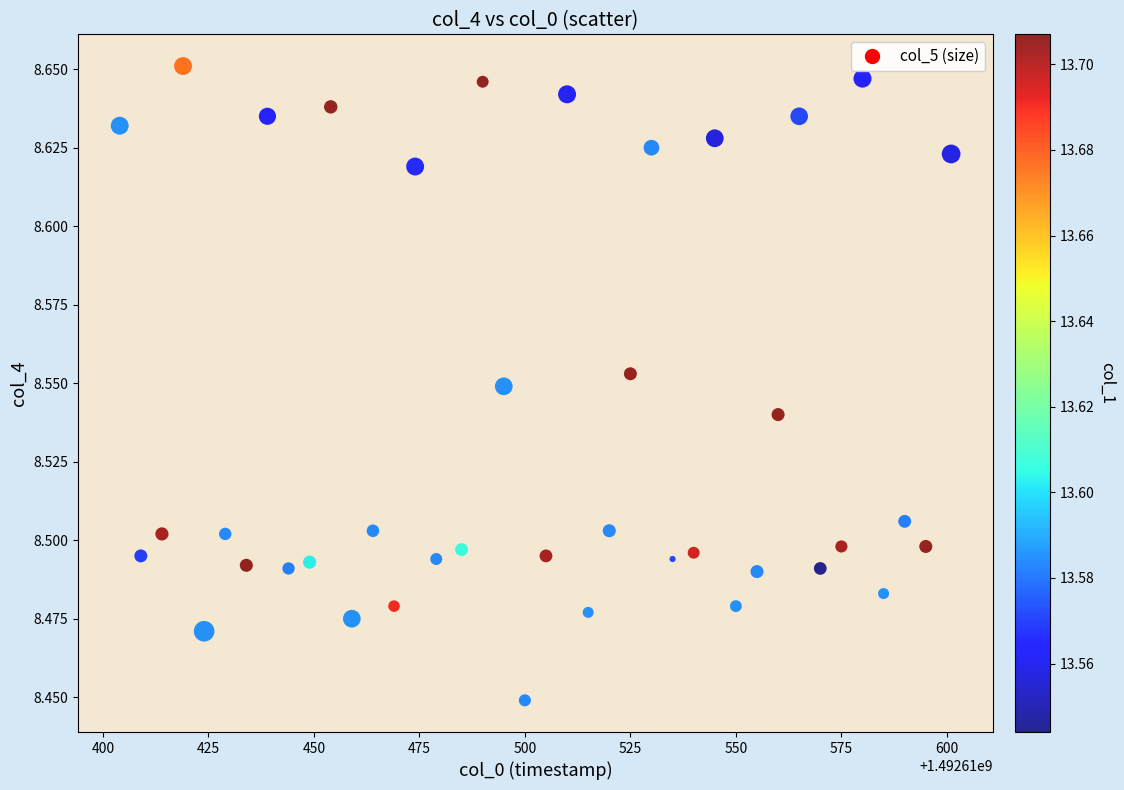

What is the range of X values (max minus min)?

197.0